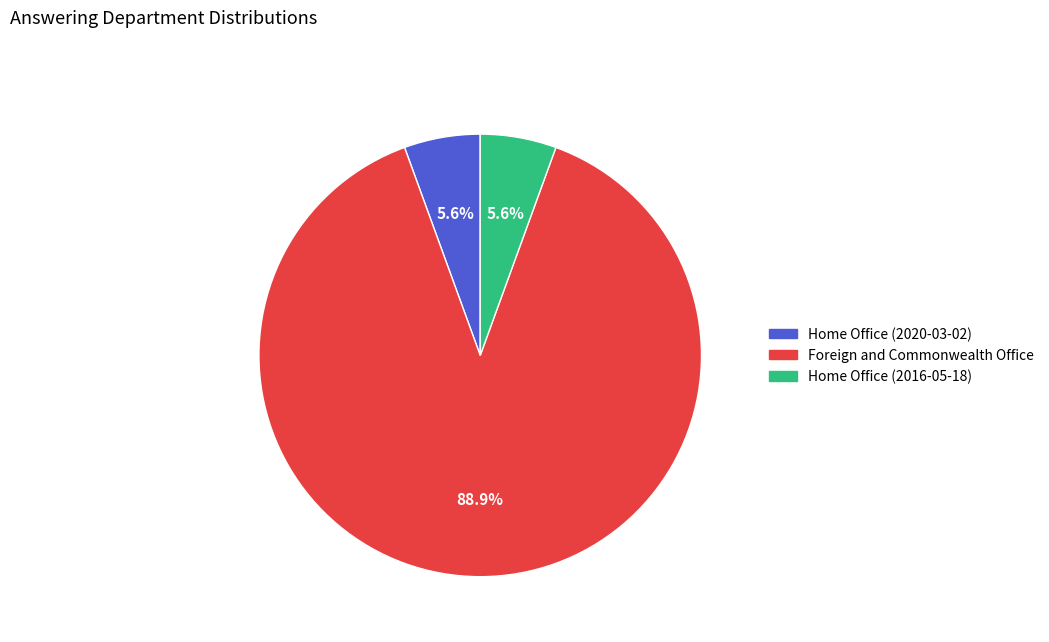

How many slices are in this pie chart?

3